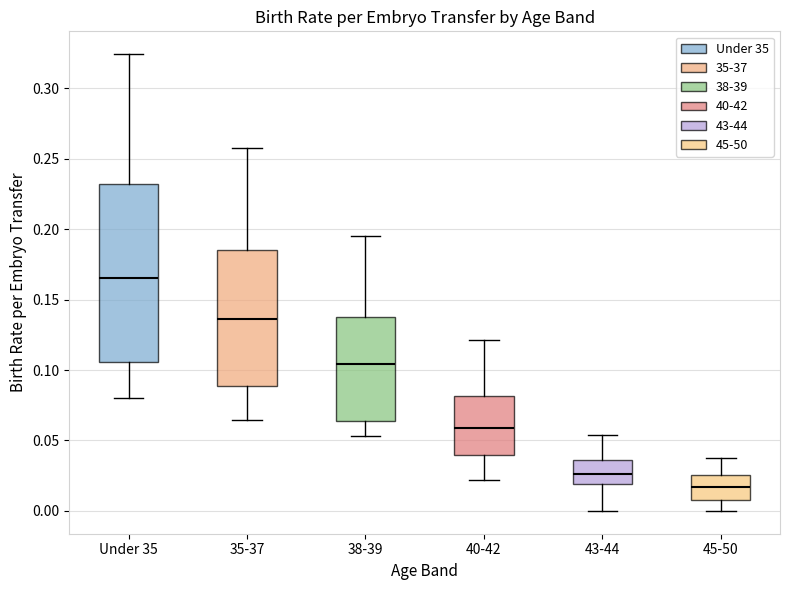

Reading left to right, read every box against the y-axis: the position of its median line, the range the box covers, and the ends of its whiskers. The values are not printed on the chart, so give them approximately, as read against the axis.

Under 35: median 0.165, box 0.105 to 0.230, whiskers 0.080 to 0.325
35-37: median 0.135, box 0.090 to 0.185, whiskers 0.065 to 0.260
38-39: median 0.105, box 0.065 to 0.140, whiskers 0.055 to 0.195
40-42: median 0.060, box 0.040 to 0.080, whiskers 0.020 to 0.120
43-44: median 0.025, box 0.020 to 0.035, whiskers 0.000 to 0.055
45-50: median 0.015, box 0.010 to 0.025, whiskers 0.000 to 0.040